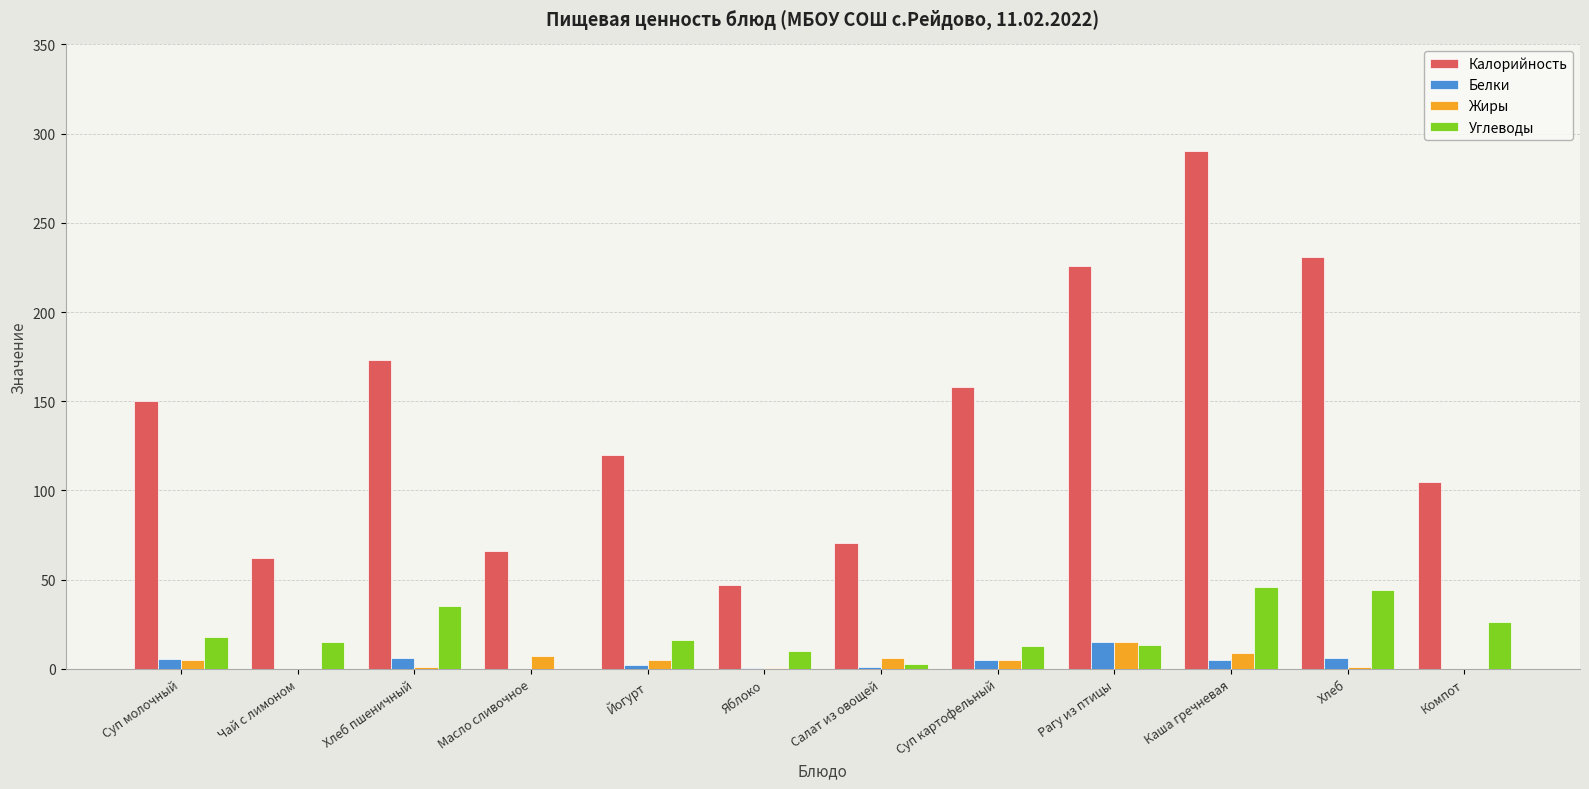

What value does the Калорийность series have at Компот?

105.0